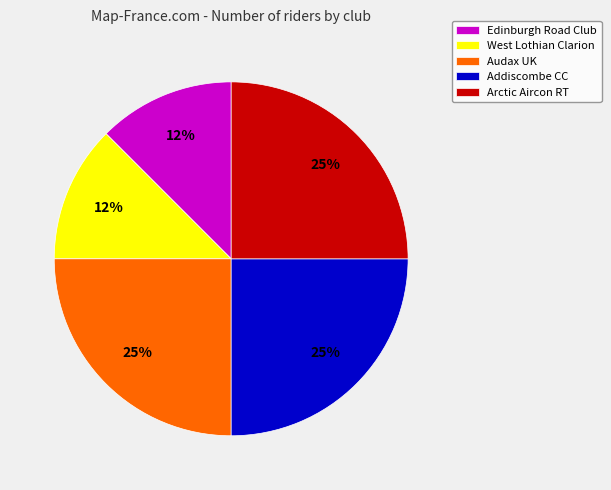

The Addiscombe CC slice represents 25% of the pie. True or false?

True